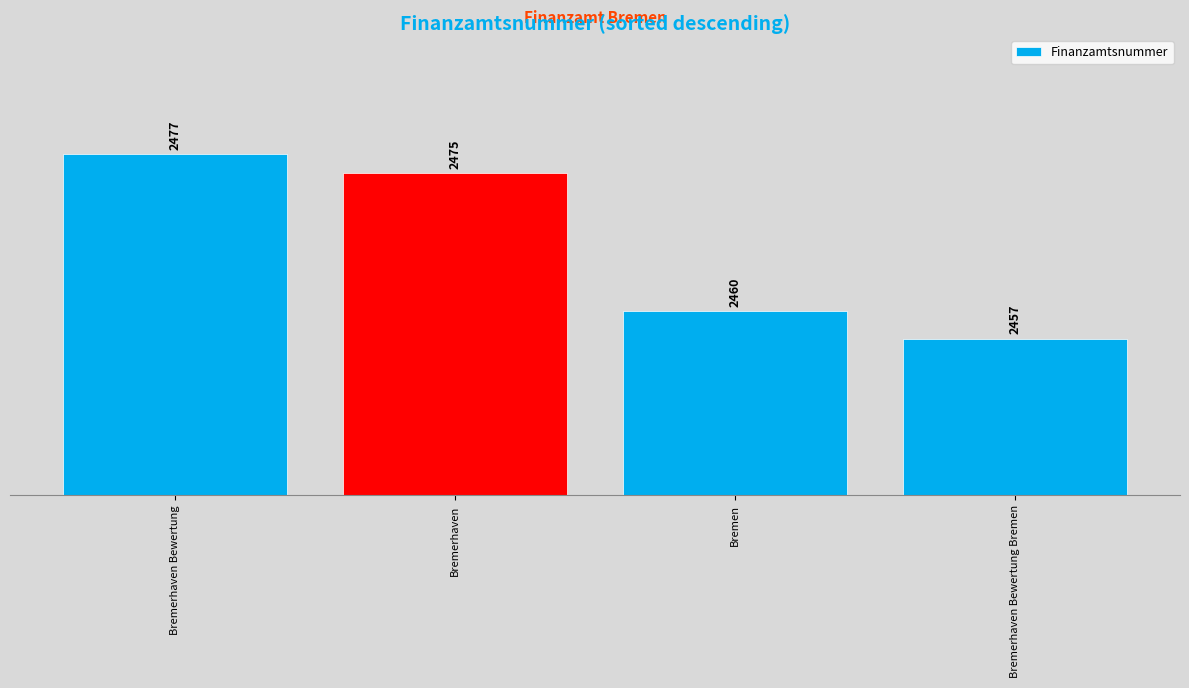

What is the value of the 3rd bar from the left?

2460